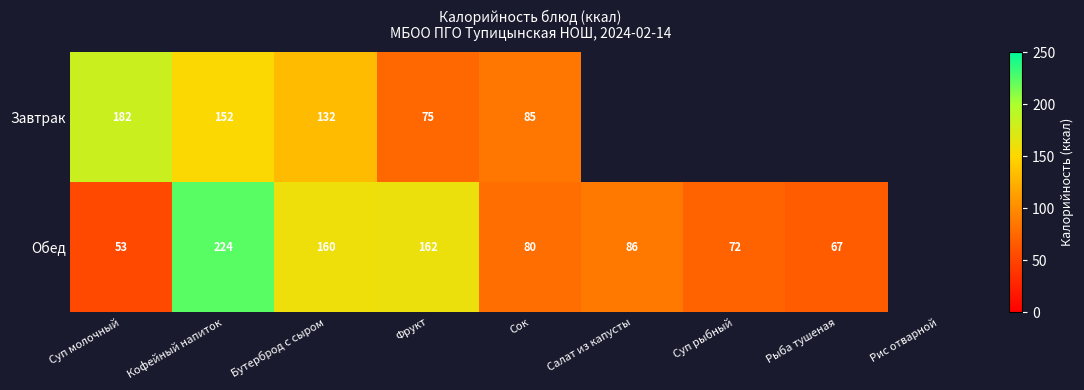

True or false: Обед has a value of 101 at Суп рыбный.

False